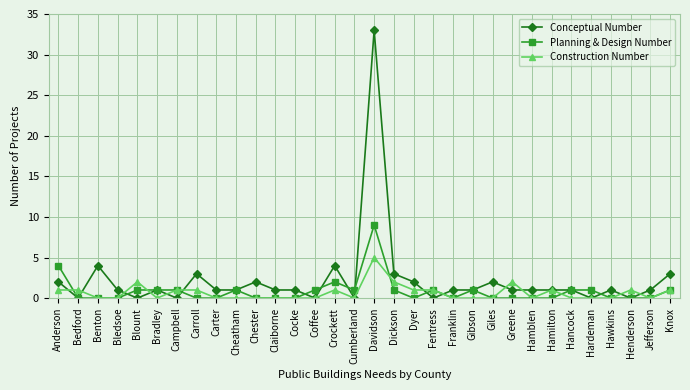

Reading left to right, extract all data points from this chart.

Conceptual Number: 2	0	4	1	0	1	0	3	1	1	2	1	1	0	4	0	33	3	2	0	1	1	2	1	1	1	1	0	1	0	1	3
Planning & Design Number: 4	0	0	0	1	1	1	0	0	1	0	0	0	1	2	1	9	1	0	1	0	1	0	0	0	0	1	1	0	0	0	1
Construction Number: 1	1	0	0	2	0	1	1	0	0	0	0	0	0	1	0	5	2	1	1	0	0	0	2	0	1	0	0	0	1	0	1